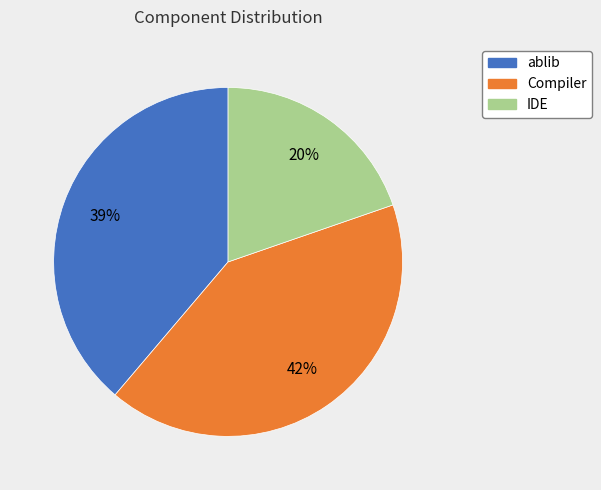

To the nearest percent, what is the average slice percentage?

33%